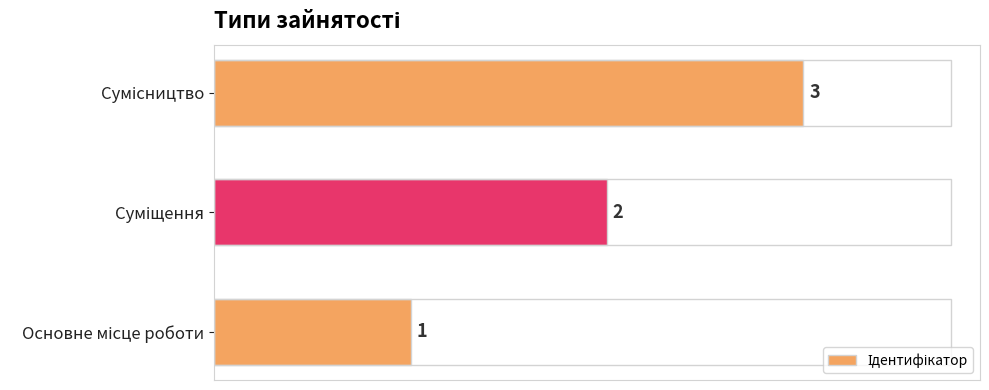

What is the maximum value shown in the chart?

3